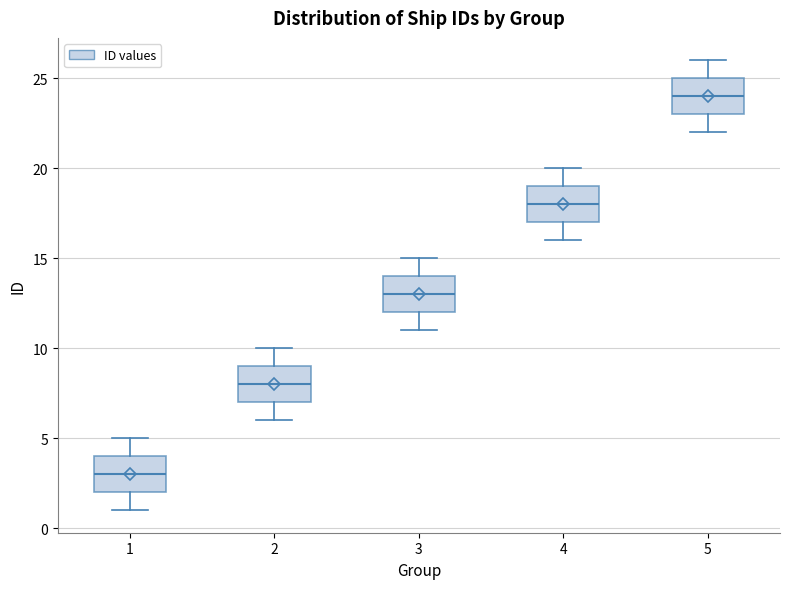

Reading left to right, read every box against the y-axis: the position of its median line, the range the box covers, and the ends of its whiskers. The values are not printed on the chart, so give them approximately, as read against the axis.

1: median 3, box 2 to 4, whiskers 1 to 5
2: median 8, box 7 to 9, whiskers 6 to 10
3: median 13, box 12 to 14, whiskers 11 to 15
4: median 18, box 17 to 19, whiskers 16 to 20
5: median 24, box 23 to 25, whiskers 22 to 26